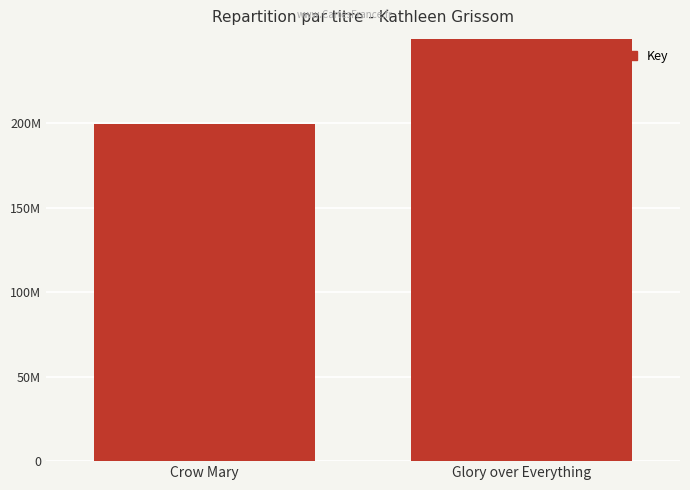

Reading left to right, what are all the values shown in this chart?

199384456	413179149